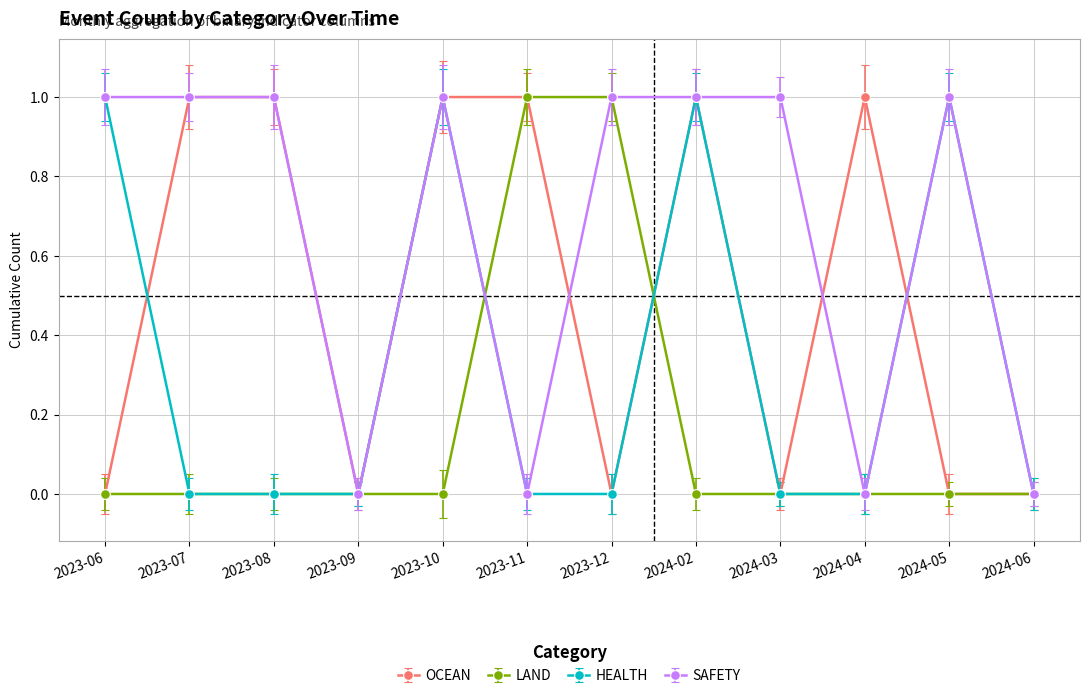

True or false: HEALTH has more than 0 interior local peaks.

True